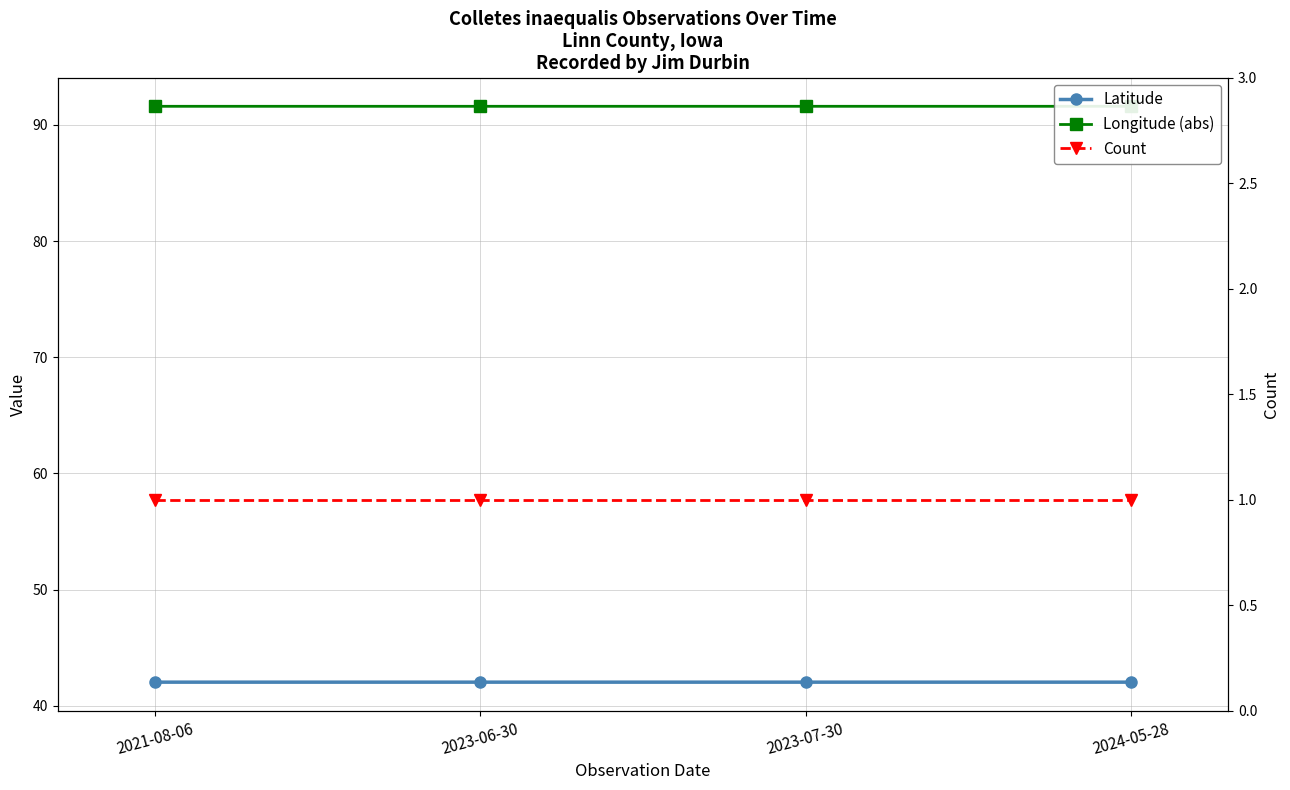

Rank the series by their average value, from highest to lowest.

Longitude (abs), Latitude, Count